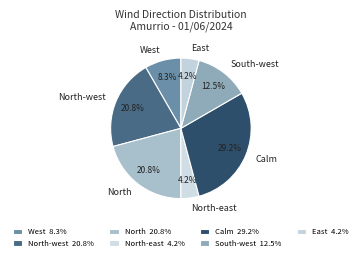

What is the total percentage of South-west and North-west?

33.3%